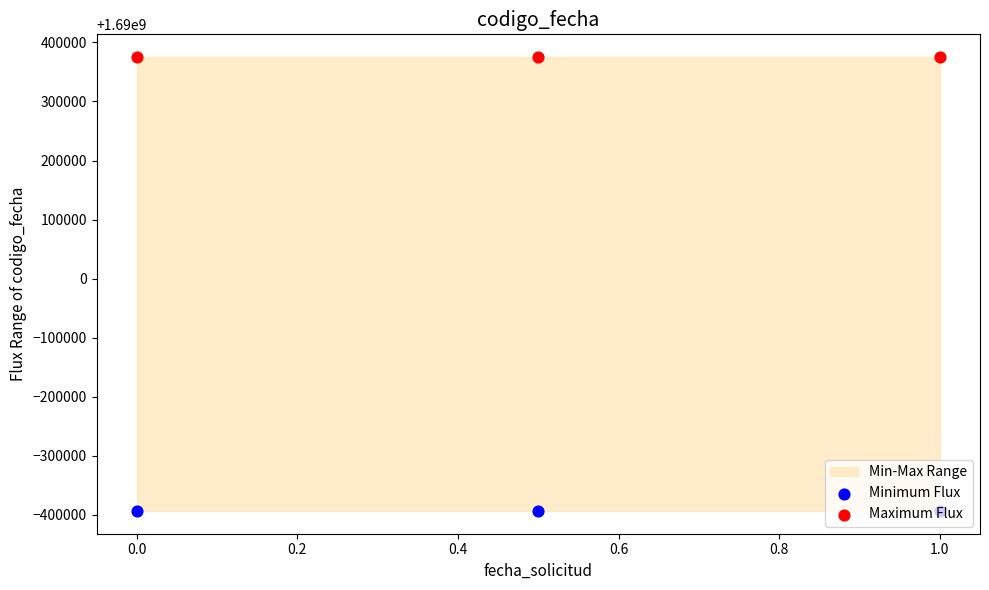

What is the total value across all series at 0.0?

3379981771